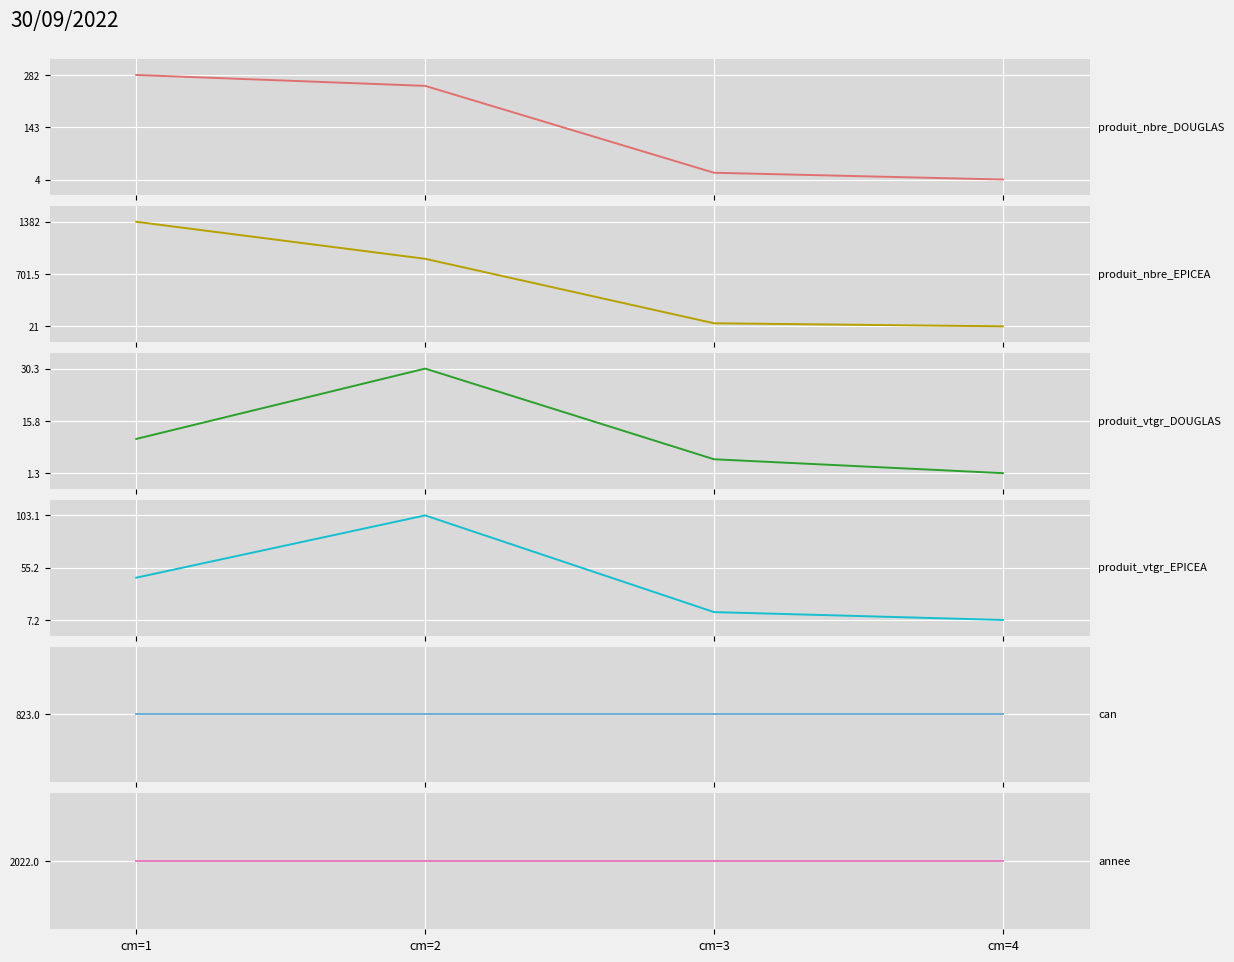

Which series has the largest range (max minus min)?

produit_nbre_EPICEA